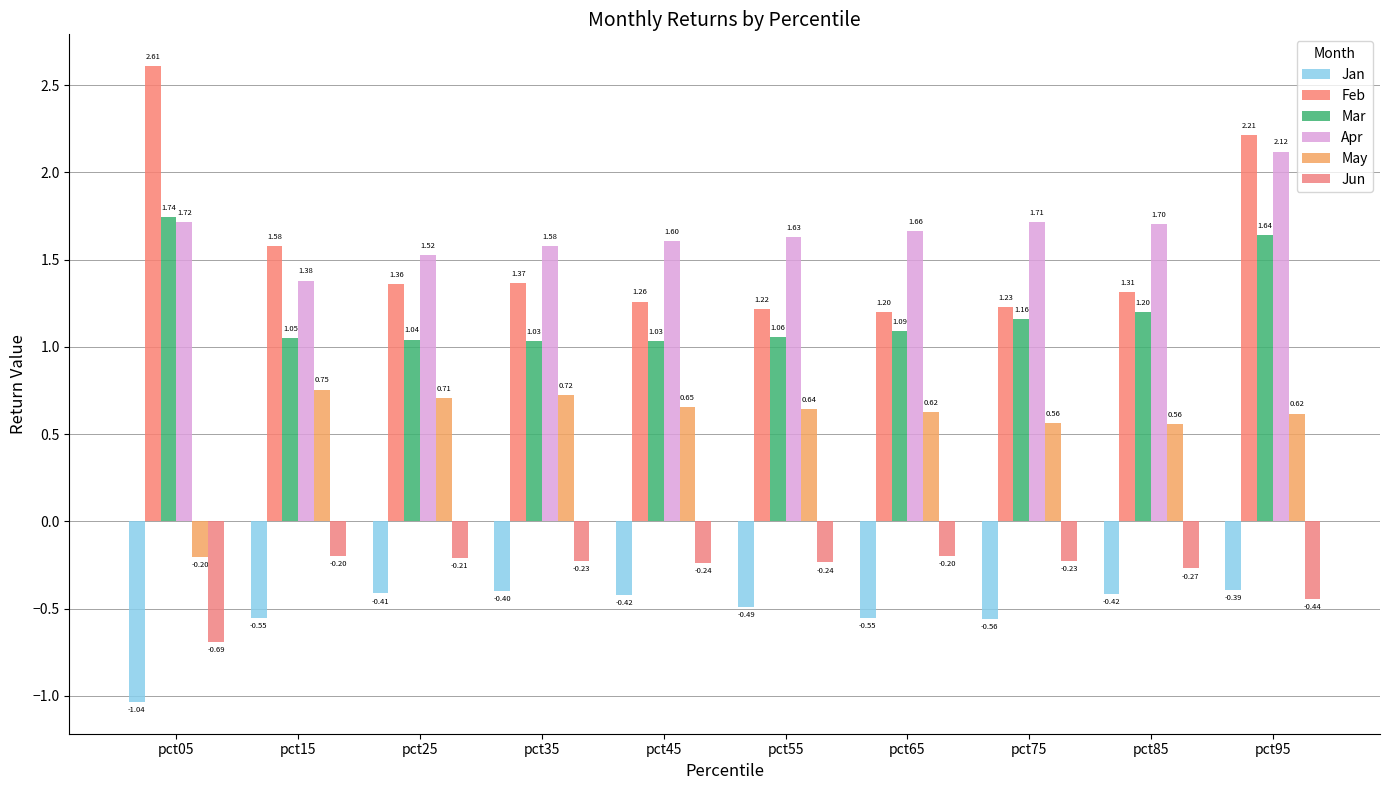

What value does the Mar series have at pct75?

1.2